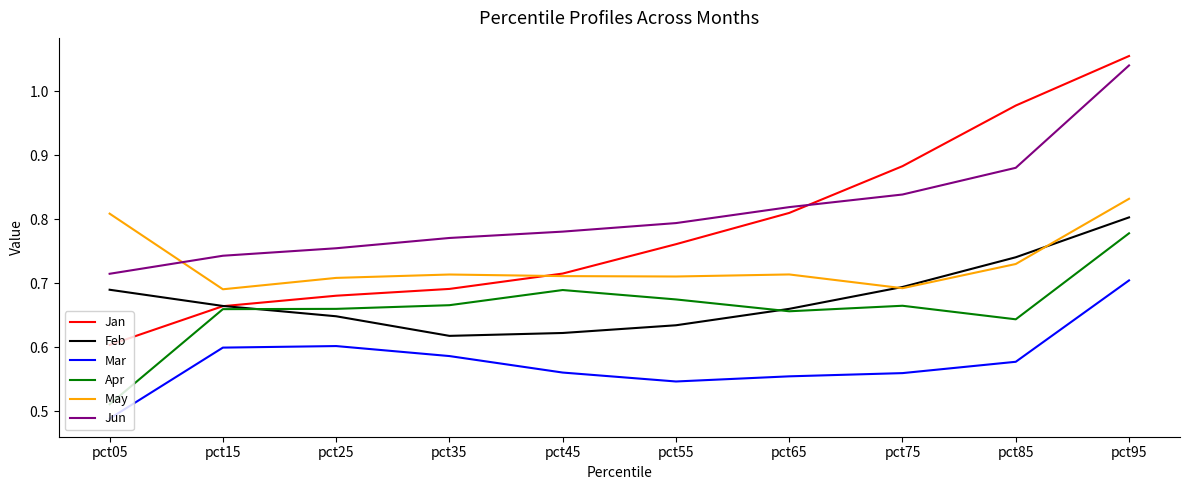

Does the chart display data point markers on the line(s)?

No